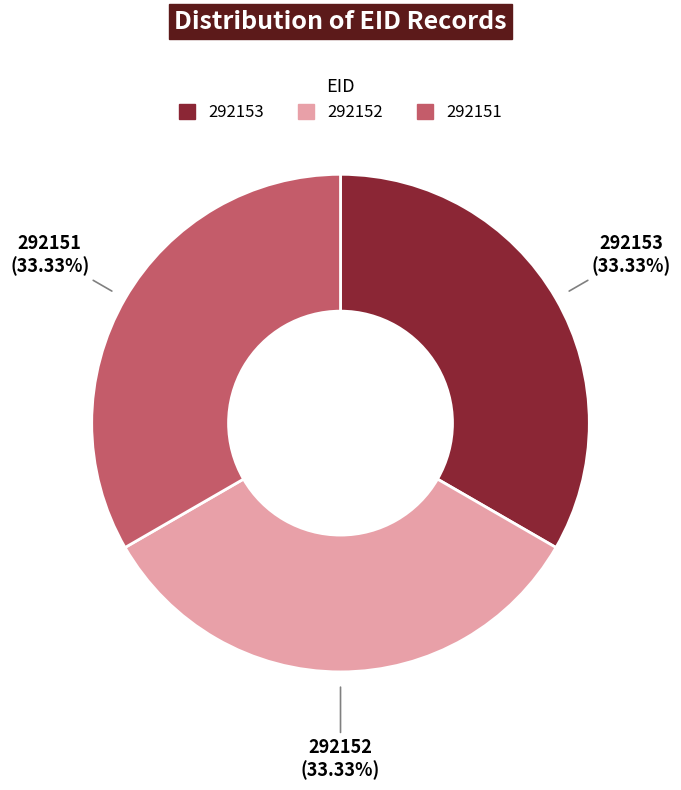

Count the number of slices in the pie.

3